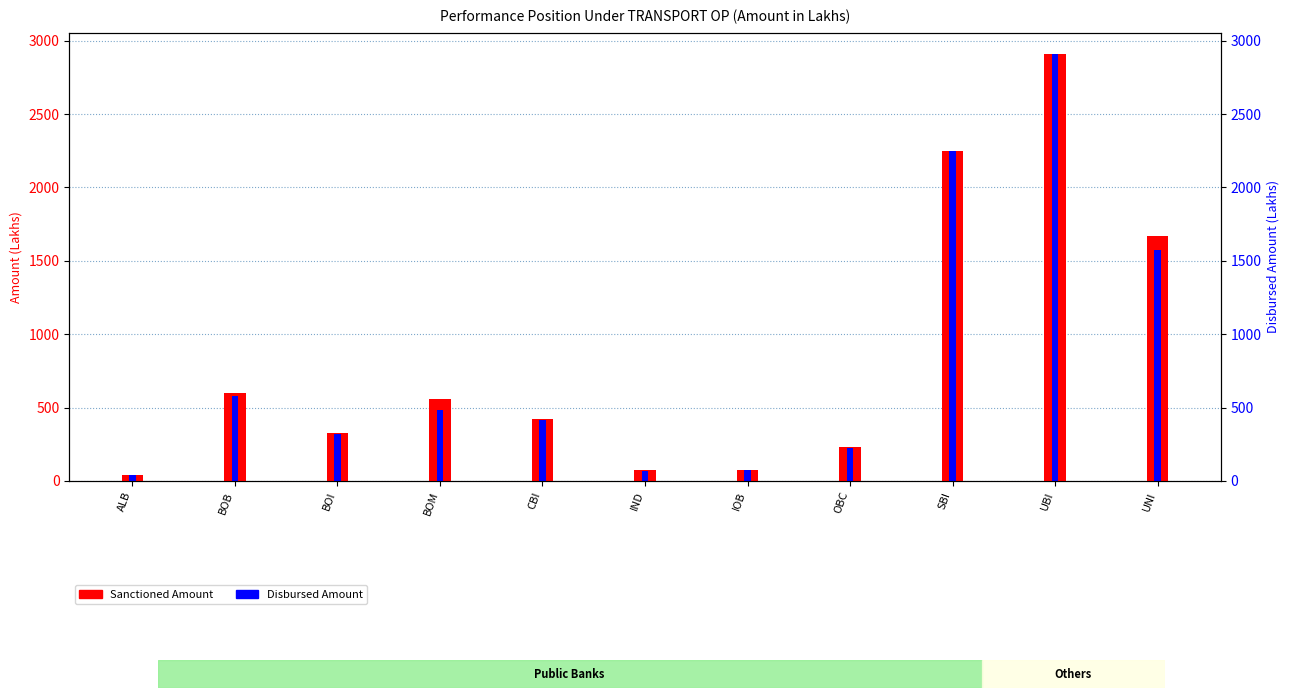

What position from the right is UNI?

1